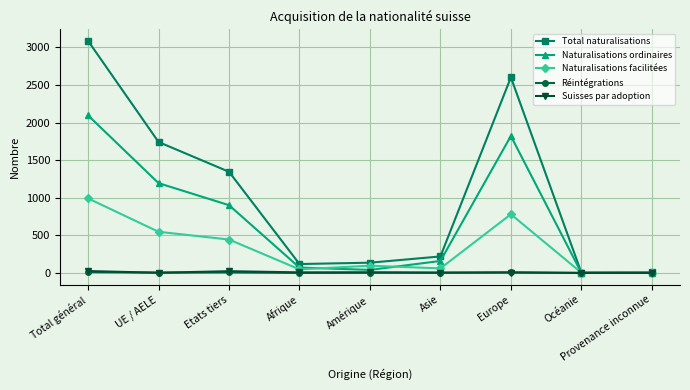

How many interior local peaks does the Naturalisations facilitées series have?

2